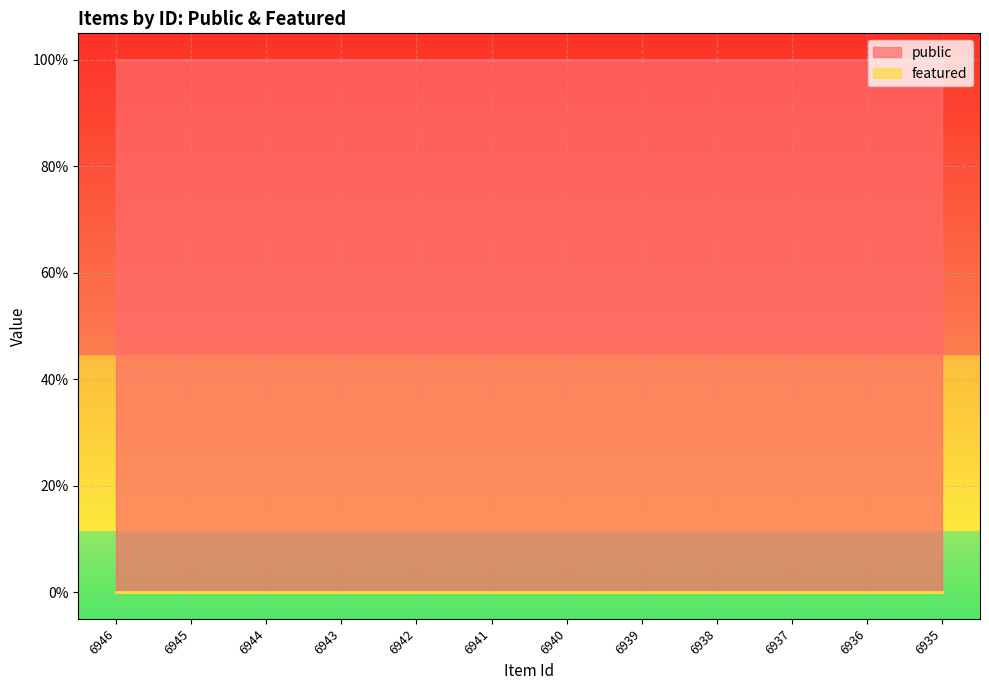

Rank the categories by featured value from lowest to highest.

6946, 6945, 6944, 6943, 6942, 6941, 6940, 6939, 6938, 6937, 6936, 6935